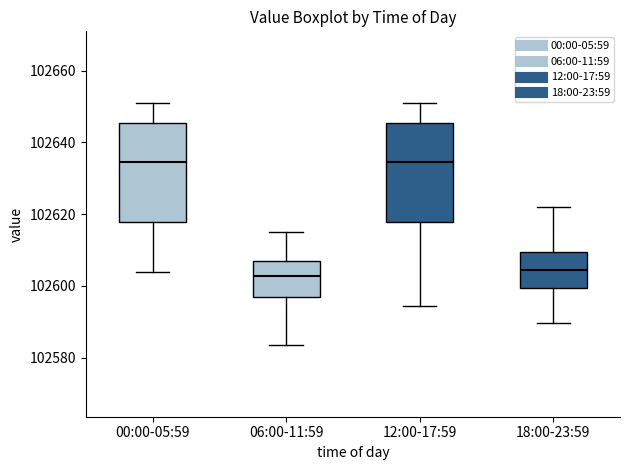

Reading left to right, read every box against the y-axis: the position of its median line, the range the box covers, and the ends of its whiskers. The values are not printed on the chart, so give them approximately, as read against the axis.

00:00-05:59: median 102634, box 102618 to 102646, whiskers 102604 to 102652
06:00-11:59: median 102602, box 102596 to 102606, whiskers 102584 to 102616
12:00-17:59: median 102634, box 102618 to 102646, whiskers 102594 to 102652
18:00-23:59: median 102604, box 102600 to 102610, whiskers 102590 to 102622